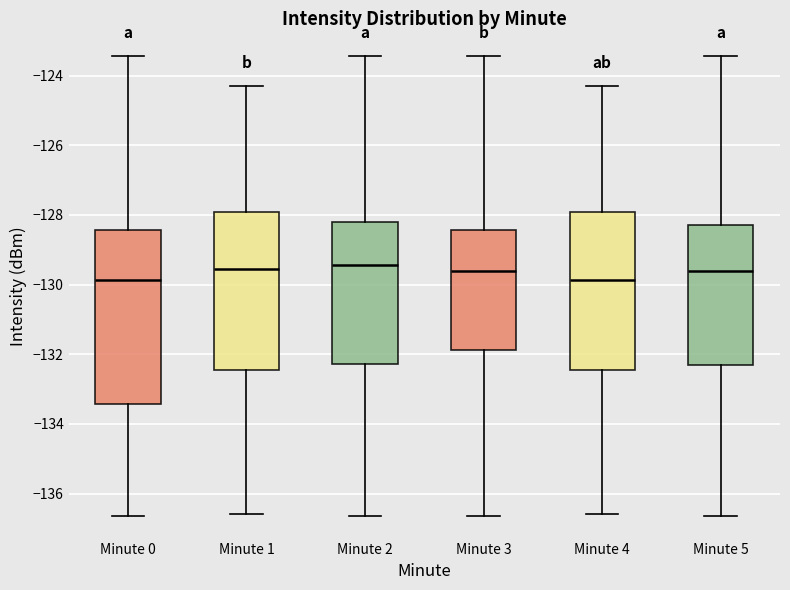

Reading left to right, read every box against the y-axis: the position of its median line, the range the box covers, and the ends of its whiskers. The values are not printed on the chart, so give them approximately, as read against the axis.

Minute 0: median -129.8, box -133.4 to -128.4, whiskers -136.6 to -123.4
Minute 1: median -129.6, box -132.4 to -128.0, whiskers -136.6 to -124.2
Minute 2: median -129.4, box -132.2 to -128.2, whiskers -136.6 to -123.4
Minute 3: median -129.6, box -131.8 to -128.4, whiskers -136.6 to -123.4
Minute 4: median -129.8, box -132.4 to -128.0, whiskers -136.6 to -124.2
Minute 5: median -129.6, box -132.4 to -128.2, whiskers -136.6 to -123.4